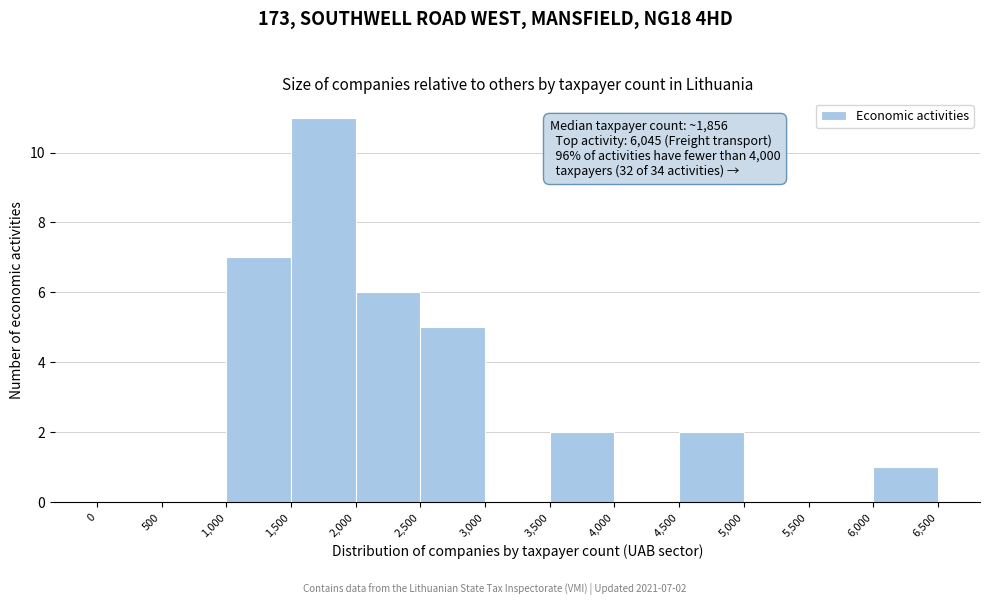

Which range on the x-axis has the tallest bar?

1,500 to 2,000